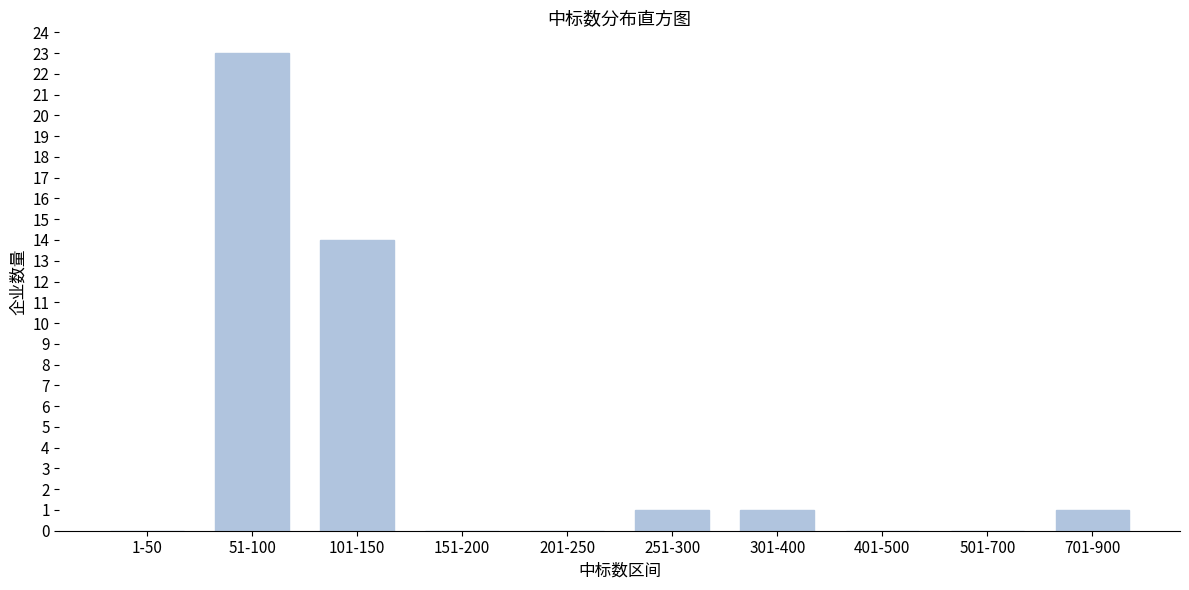

Reading left to right, transcribe all the data shown in this chart.

1-50=0	51-100=23	101-150=14	151-200=0	201-250=0	251-300=1	301-400=1	401-500=0	501-700=0	701-900=1